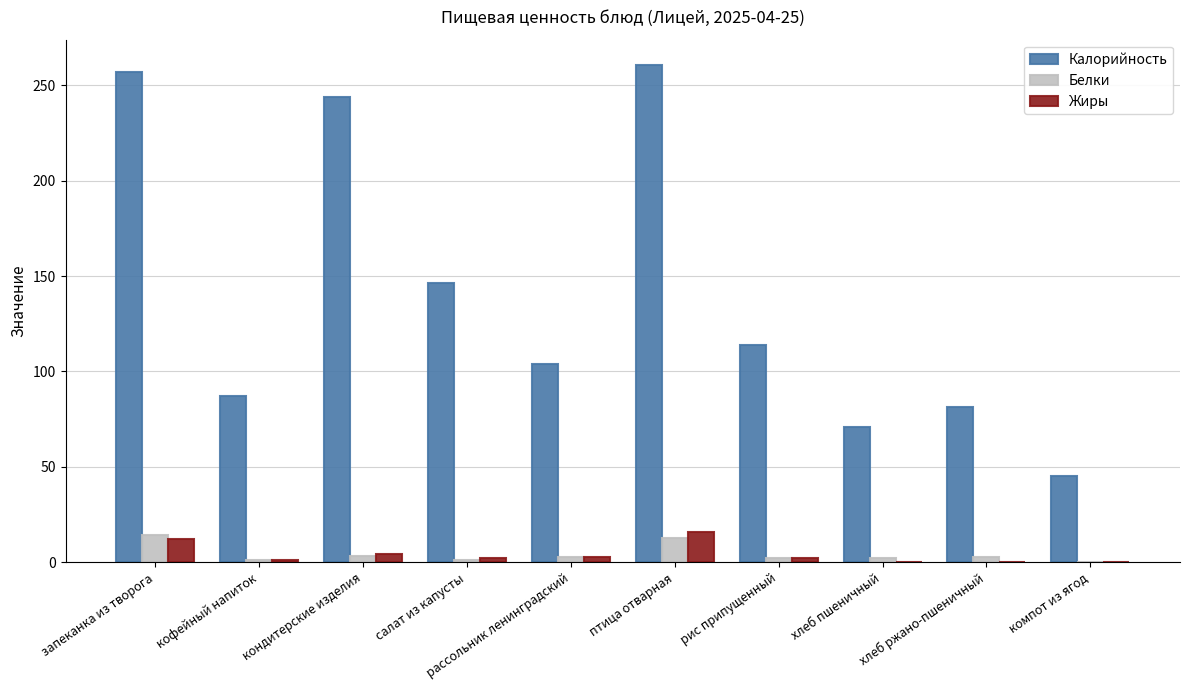

What is the highest value of the Жиры series?

16.0